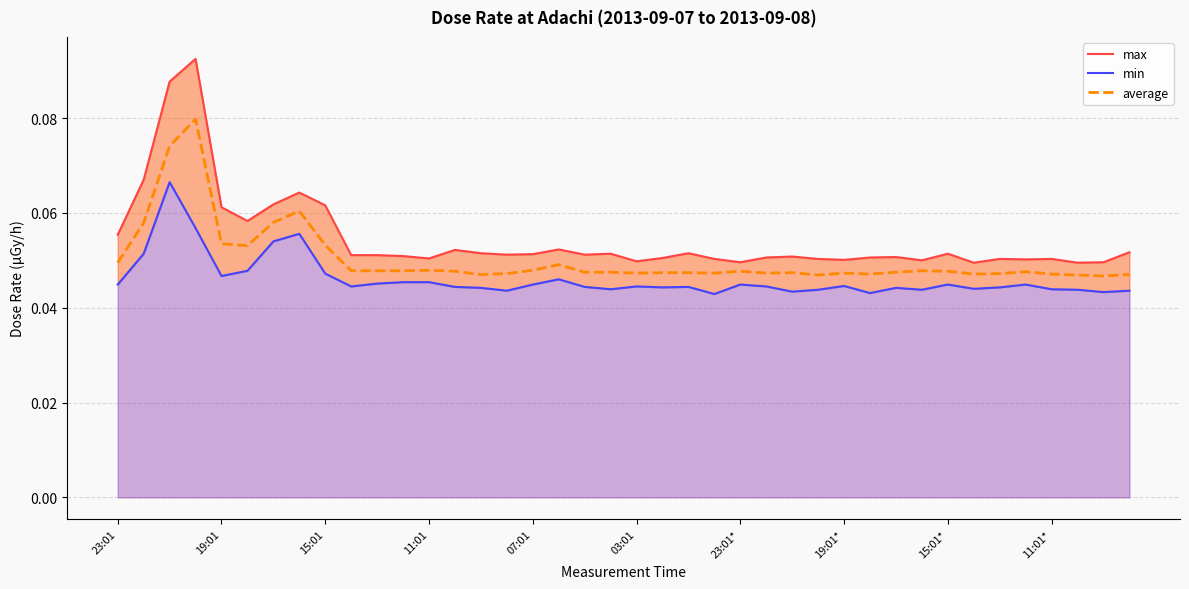

How many interior local valleys does the average series have?

9